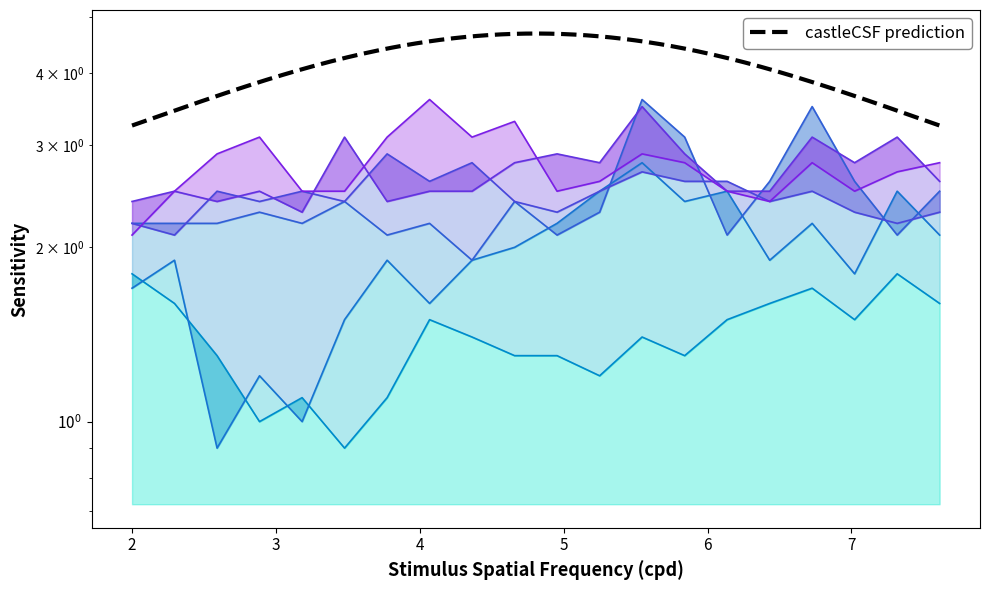

At which category is the sum across all series the highest?

5.545